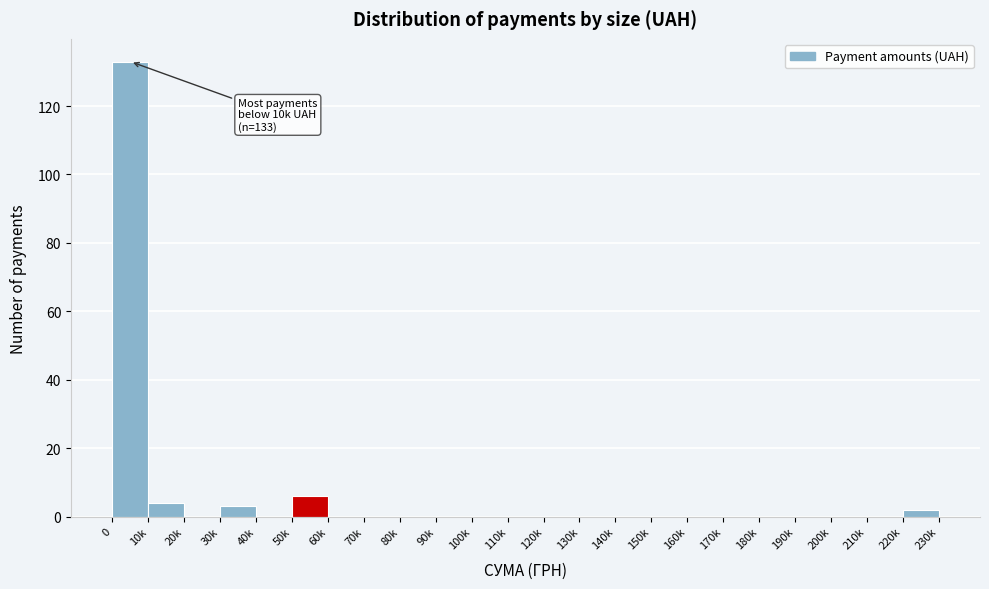

Reading right to left, transcribe all the data shown in this chart.

220k=2	210k=0	200k=0	190k=0	180k=0	170k=0	160k=0	150k=0	140k=0	130k=0	120k=0	110k=0	100k=0	90k=0	80k=0	70k=0	60k=0	50k=6	40k=0	30k=3	20k=0	10k=4	0=133